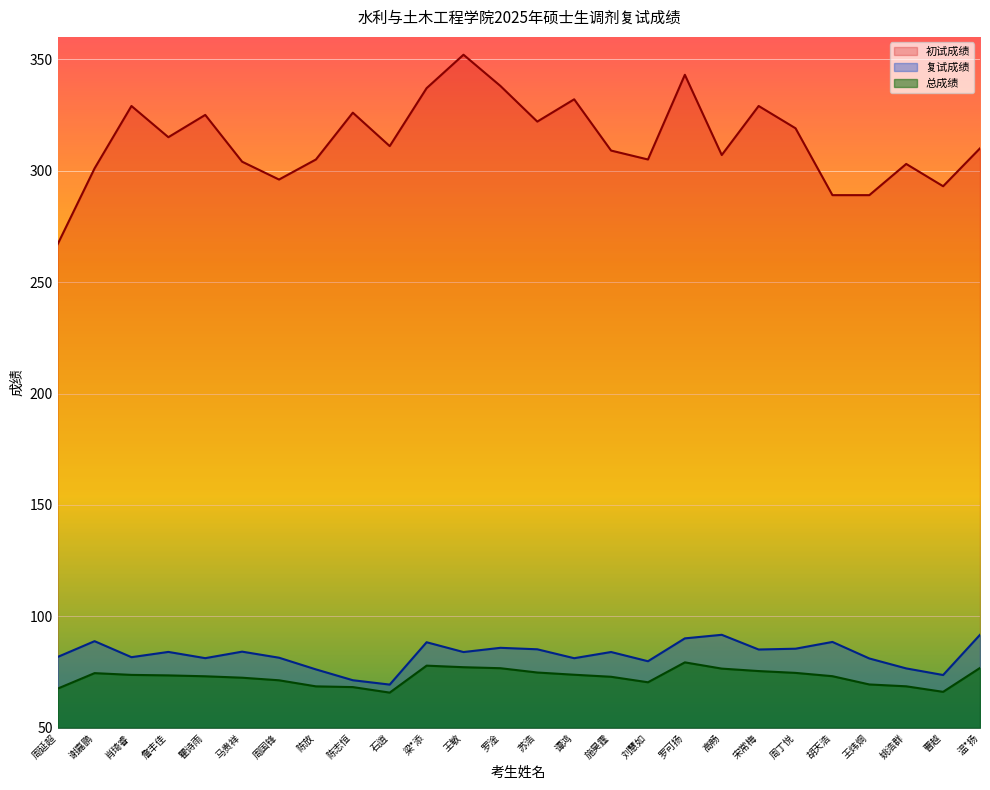

Where does the 总成绩 series first go above 73?

谢嘉鹏